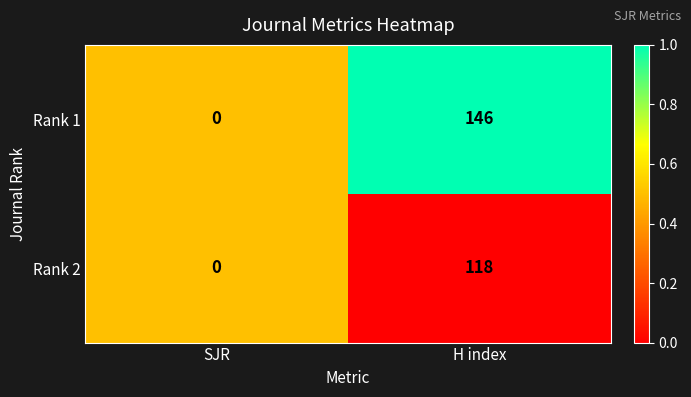

Rank the categories by Rank 1 value from lowest to highest.

SJR, H index